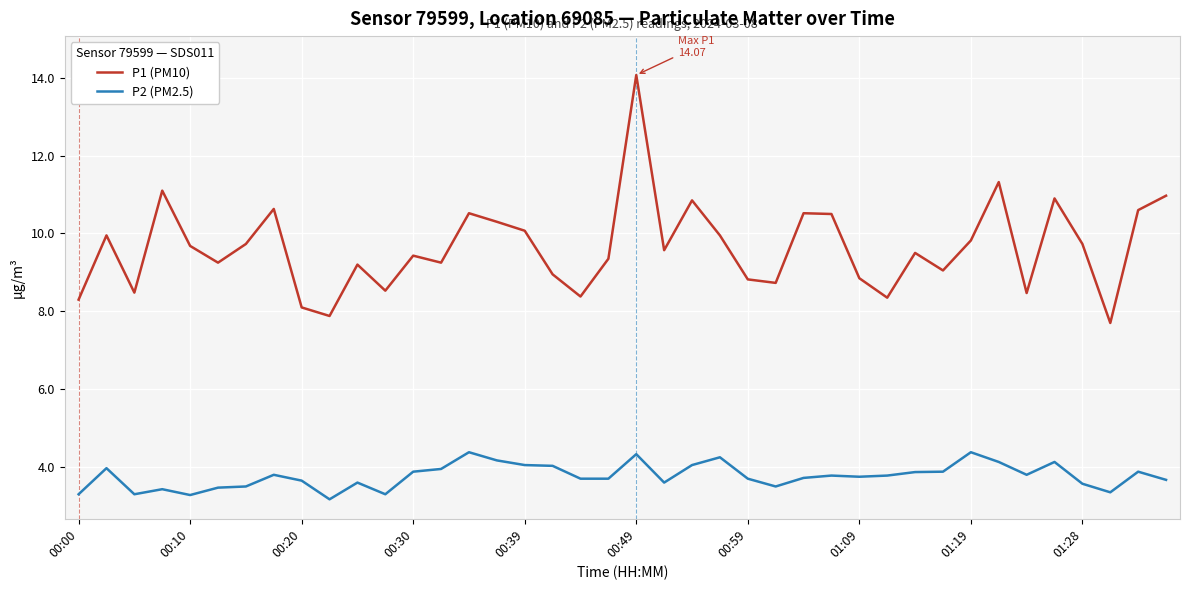

What is the average value of the P2 (PM2.5) series?

3.8